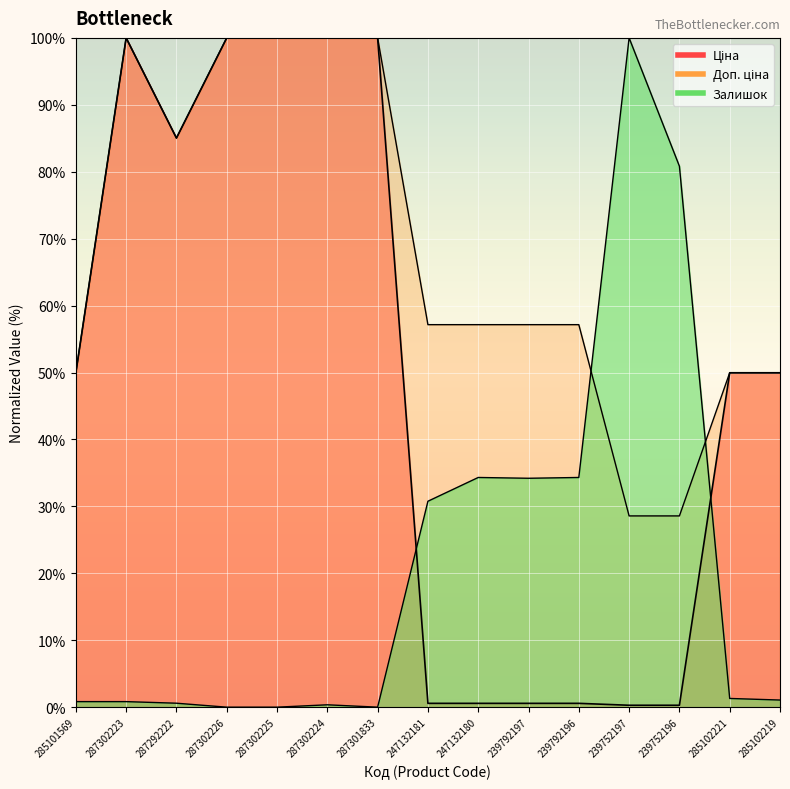

Between which two adjacent categories do Ціна and Залишок first intersect?

287301833 and 247132181